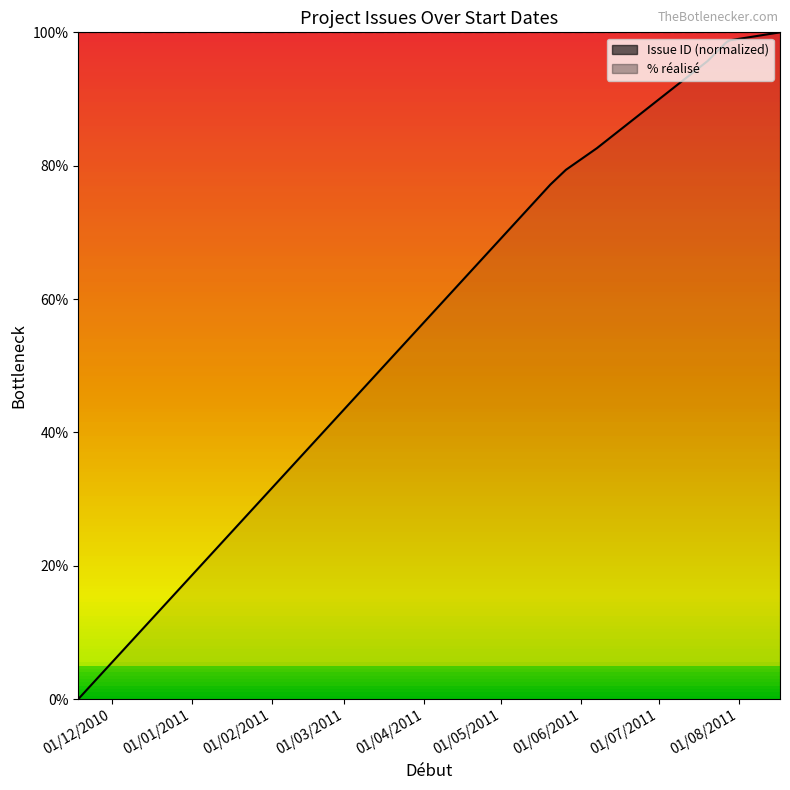

True or false: % réalisé and Issue ID cross at least once.

False